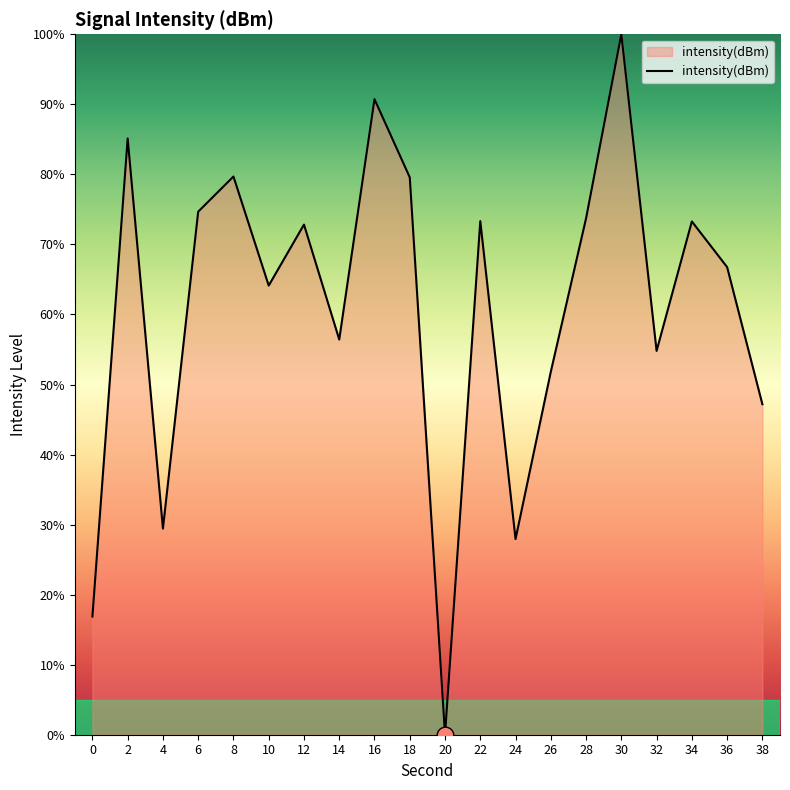

What is the approximate value at 32?

54.8